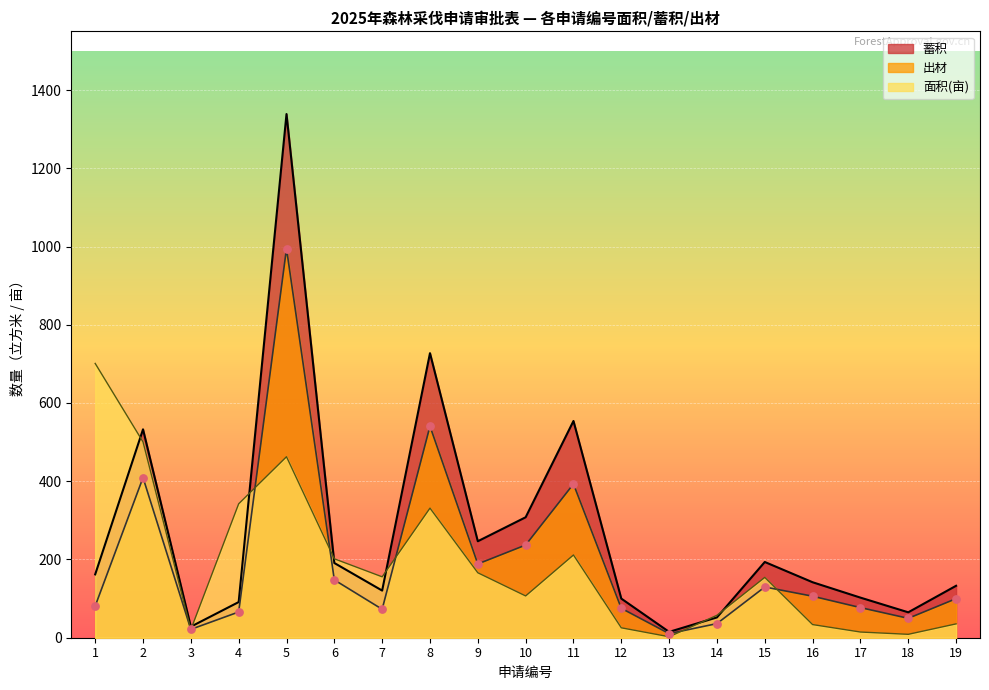

What is the total value across all series at 6?

540.5